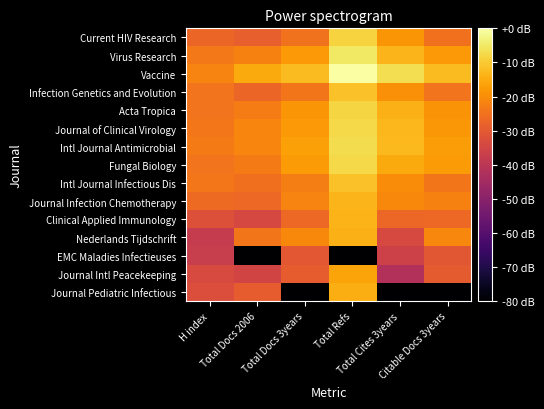

Reading left to right, list all the values displayed in this chart.

Current HIV Research: H index=-27.4	Total Docs 2006=-28.5	Total Docs 3years=-24.9	Total Refs=-8.6	Total Cites 3years=-18.6	Citable Docs 3years=-25.0
Virus Research: H index=-23.5	Total Docs 2006=-22.1	Total Docs 3years=-18.0	Total Refs=-5.3	Total Cites 3years=-13.2	Citable Docs 3years=-18.0
Vaccine: H index=-21.8	Total Docs 2006=-15.2	Total Docs 3years=-12.2	Total Refs=0.0	Total Cites 3years=-6.6	Citable Docs 3years=-12.4
Infection Genetics and Evolution: H index=-24.6	Total Docs 2006=-27.3	Total Docs 3years=-24.1	Total Refs=-11.3	Total Cites 3years=-19.6	Citable Docs 3years=-24.6
Acta Tropica: H index=-24.4	Total Docs 2006=-23.1	Total Docs 3years=-18.7	Total Refs=-8.3	Total Cites 3years=-14.0	Citable Docs 3years=-18.8
Journal of Clinical Virology: H index=-24.1	Total Docs 2006=-21.4	Total Docs 3years=-17.9	Total Refs=-7.7	Total Cites 3years=-12.8	Citable Docs 3years=-18.2
Intl Journal Antimicrobial: H index=-23.2	Total Docs 2006=-21.3	Total Docs 3years=-16.7	Total Refs=-7.1	Total Cites 3years=-12.6	Citable Docs 3years=-17.3
Fungal Biology: H index=-24.4	Total Docs 2006=-23.3	Total Docs 3years=-17.6	Total Refs=-7.6	Total Cites 3years=-15.3	Citable Docs 3years=-17.7
Intl Journal Infectious Dis: H index=-23.9	Total Docs 2006=-25.4	Total Docs 3years=-22.6	Total Refs=-11.4	Total Cites 3years=-20.0	Citable Docs 3years=-24.2
Journal Infection Chemotherapy: H index=-26.5	Total Docs 2006=-26.7	Total Docs 3years=-21.9	Total Refs=-13.4	Total Cites 3years=-20.6	Citable Docs 3years=-22.0
Clinical Applied Immunology: H index=-32.1	Total Docs 2006=-34.3	Total Docs 3years=-26.6	Total Refs=-13.6	Total Cites 3years=-27.0	Citable Docs 3years=-26.8
Nederlands Tijdschrift: H index=-38.1	Total Docs 2006=-24.2	Total Docs 3years=-20.8	Total Refs=-14.1	Total Cites 3years=-34.0	Citable Docs 3years=-21.0
EMC Maladies Infectieuses: H index=-37.3	Total Docs 2006=-145.1	Total Docs 3years=-30.2	Total Refs=-145.1	Total Cites 3years=-36.1	Citable Docs 3years=-30.3
Journal Intl Peacekeeping: H index=-33.6	Total Docs 2006=-35.1	Total Docs 3years=-29.2	Total Refs=-16.1	Total Cites 3years=-42.1	Citable Docs 3years=-29.4
Journal Pediatric Infectious: H index=-32.8	Total Docs 2006=-29.3	Total Docs 3years=-145.1	Total Refs=-14.6	Total Cites 3years=-145.1	Citable Docs 3years=-145.1